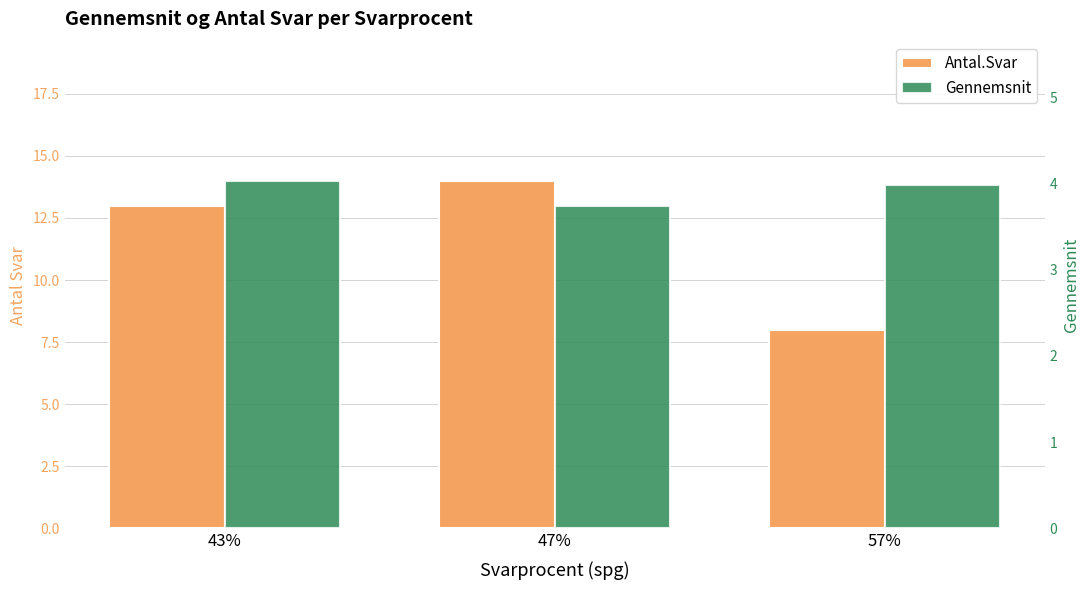

Which series has the largest range (max minus min)?

Antal.Svar